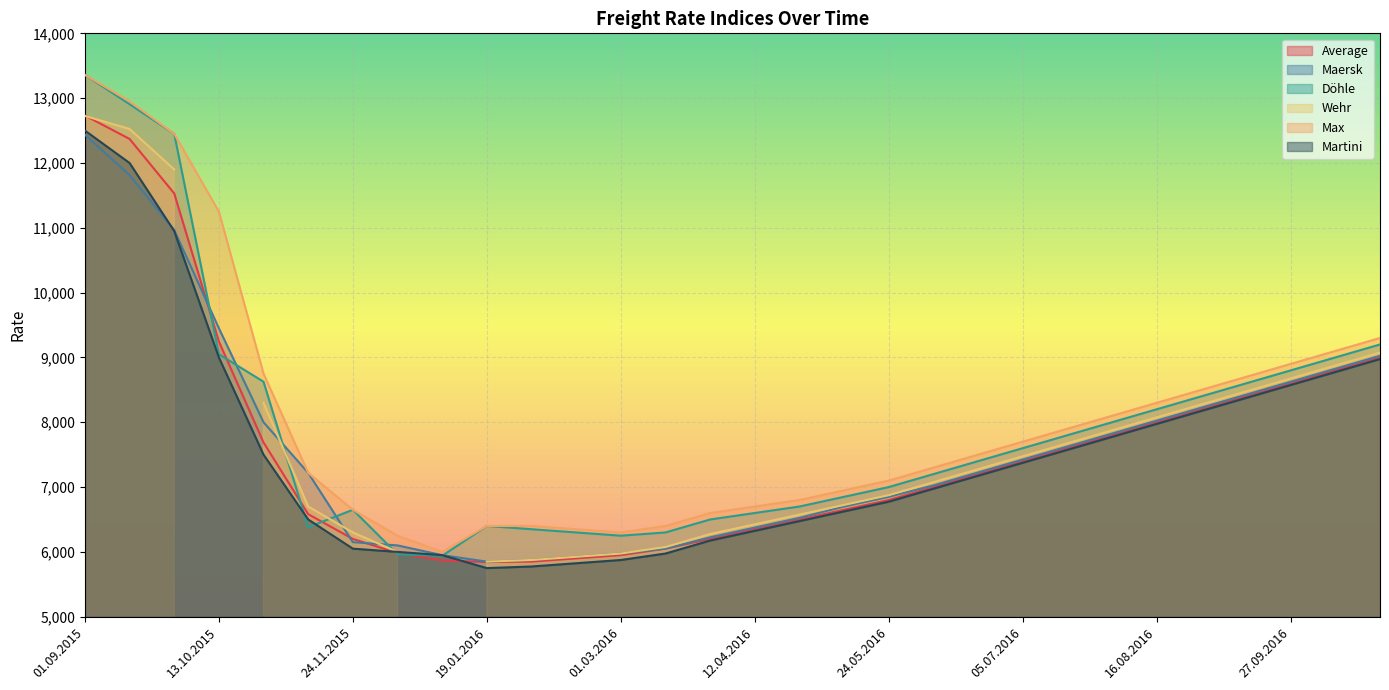

What is the greatest value displayed?

13360